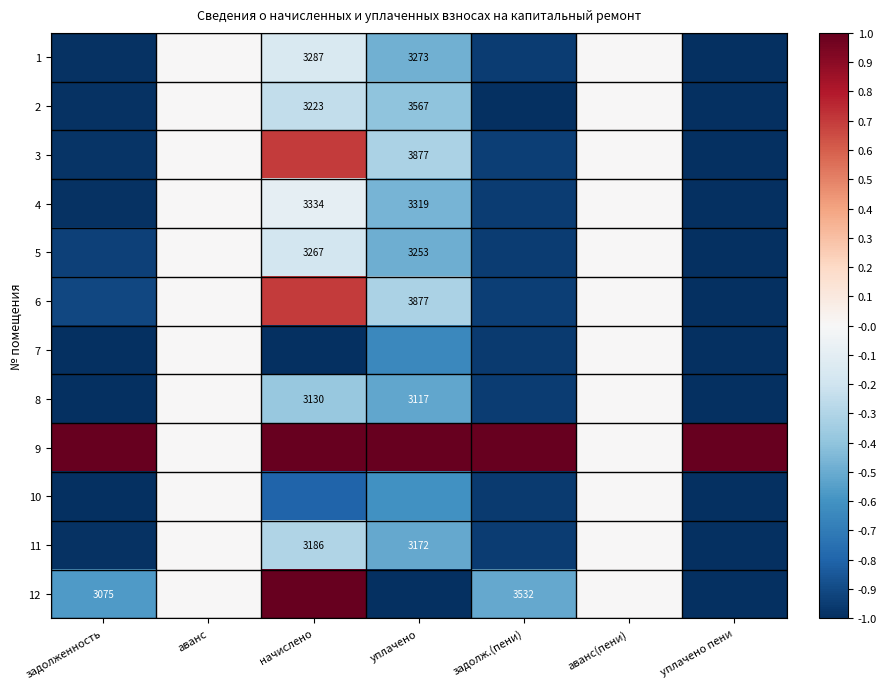

What is the smallest value displayed?

-1.0